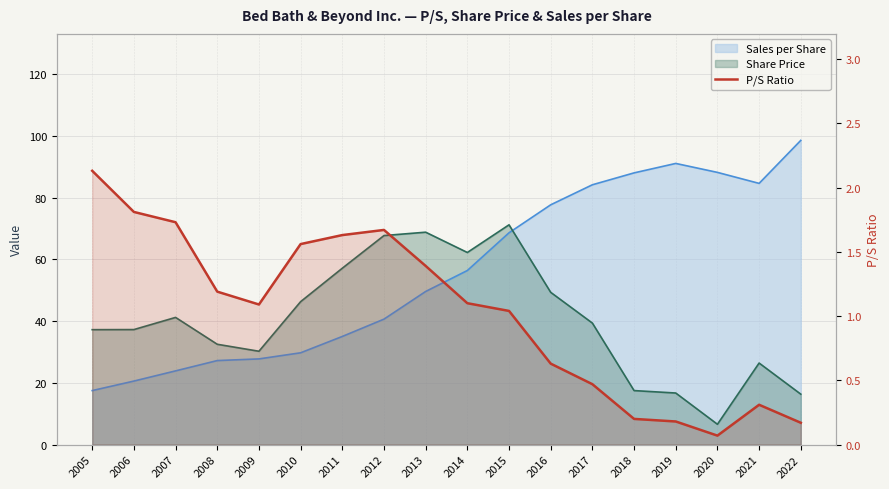

What is the approximate value at 2014?

1.1